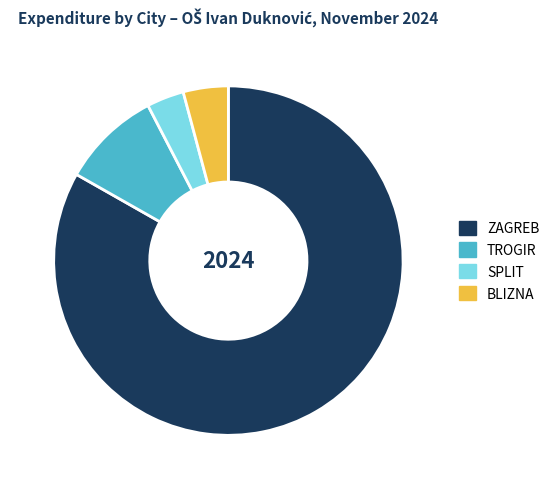

Is the sum of ZAGREB and TROGIR greater than half?

Yes